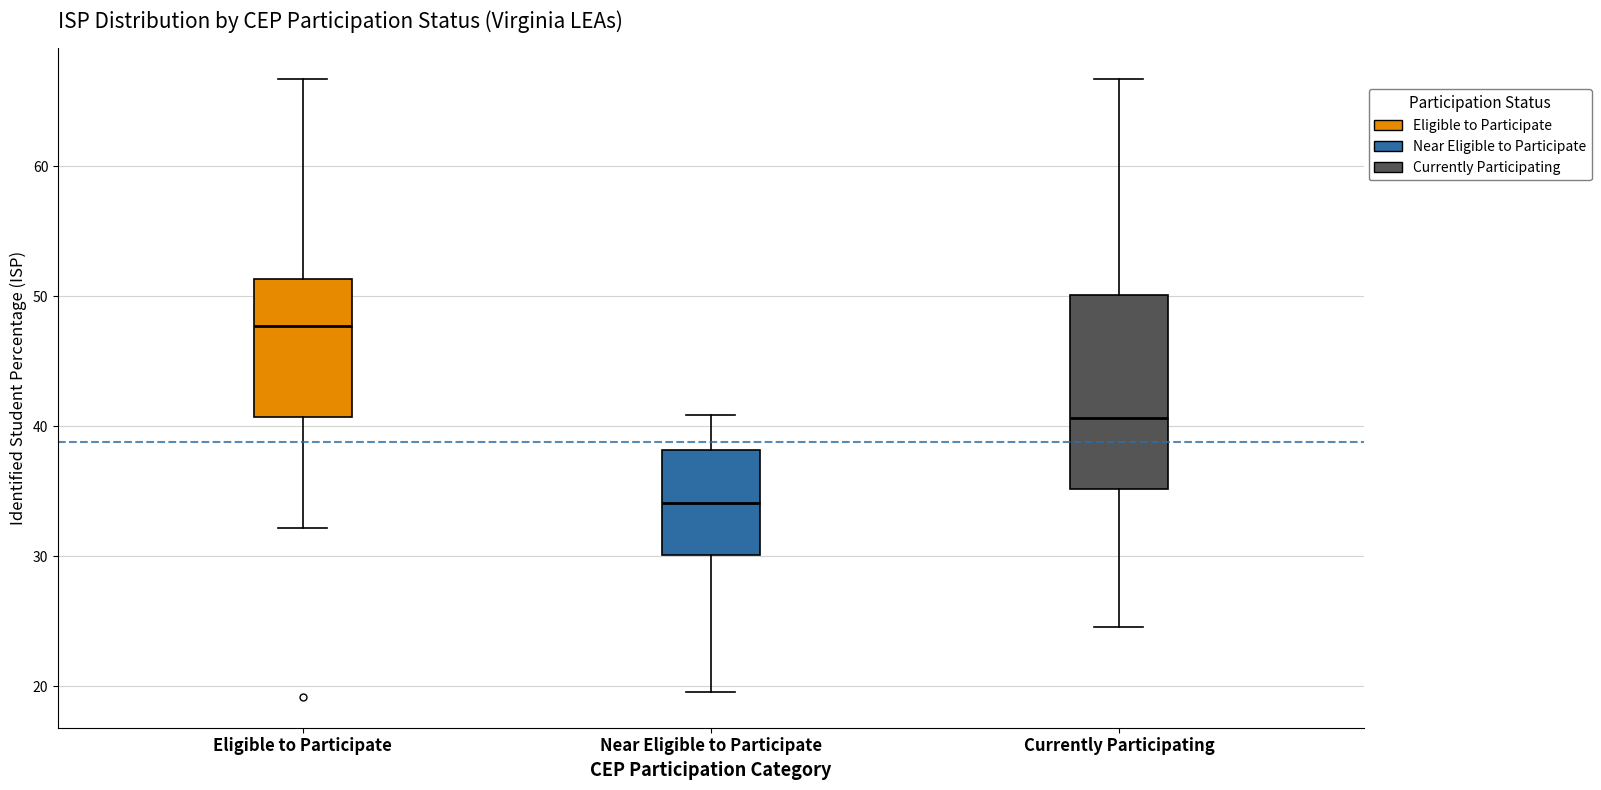

Which box is the tallest, from its lower edge to its upper edge?

Currently Participating